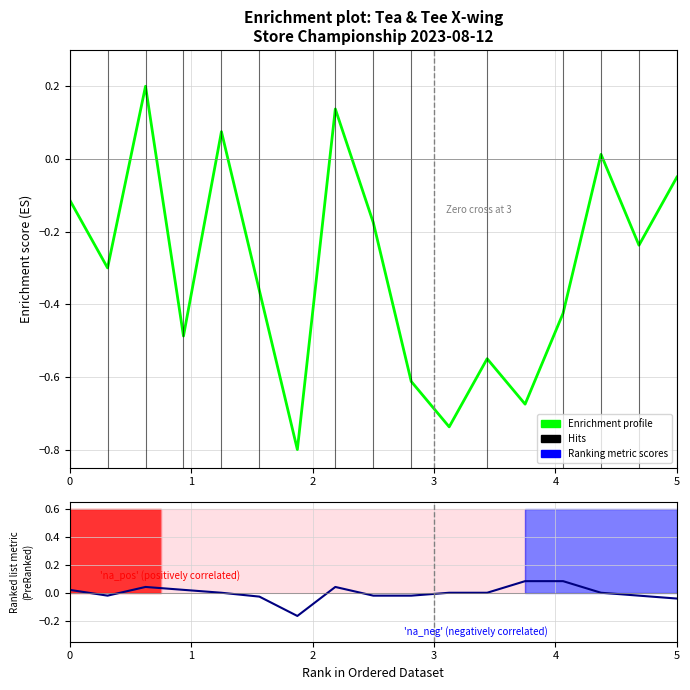

Where is the first local maximum for Enrichment profile?

2